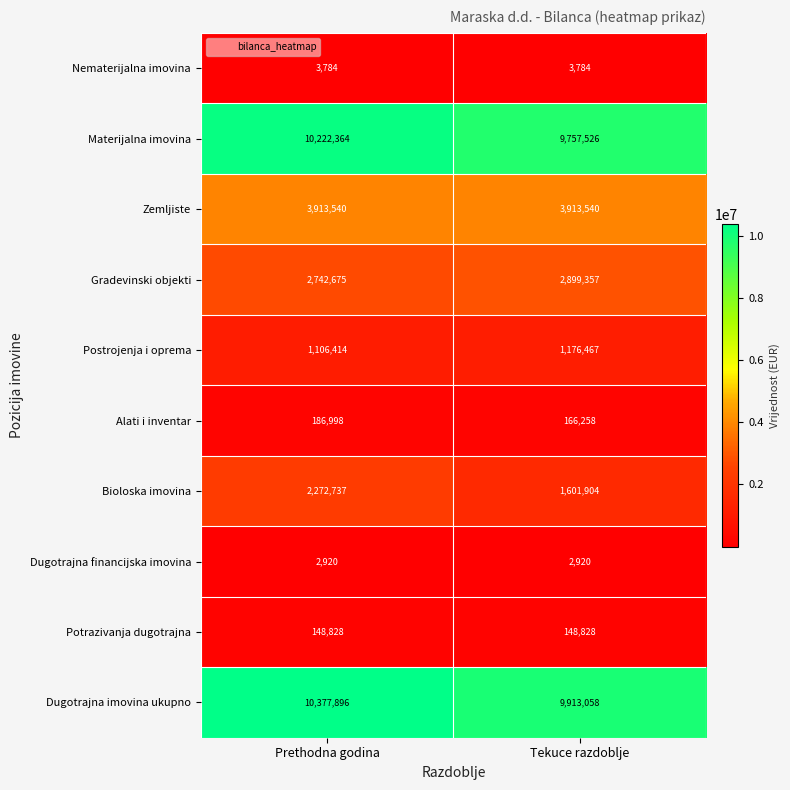

True or false: Zemljiste has a value of 3913540 at Prethodna godina.

True